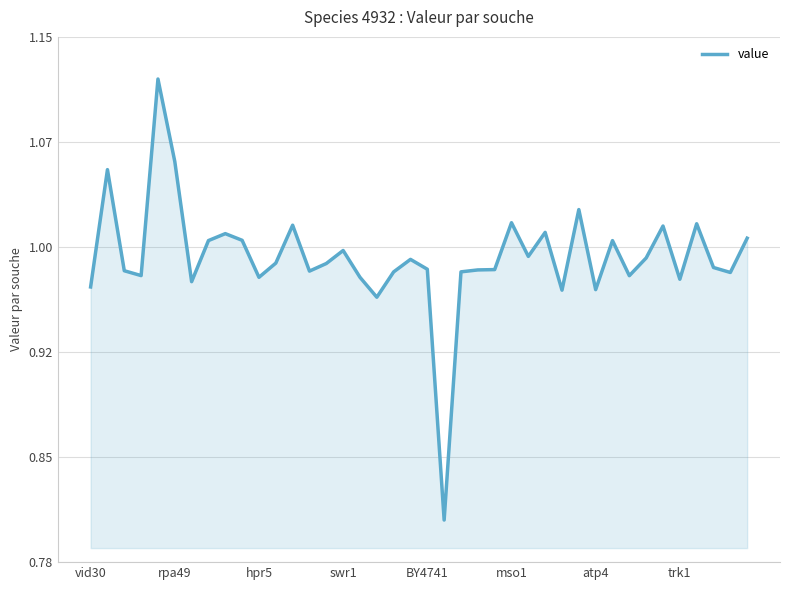

Where is the data nearest to the value 0?

21